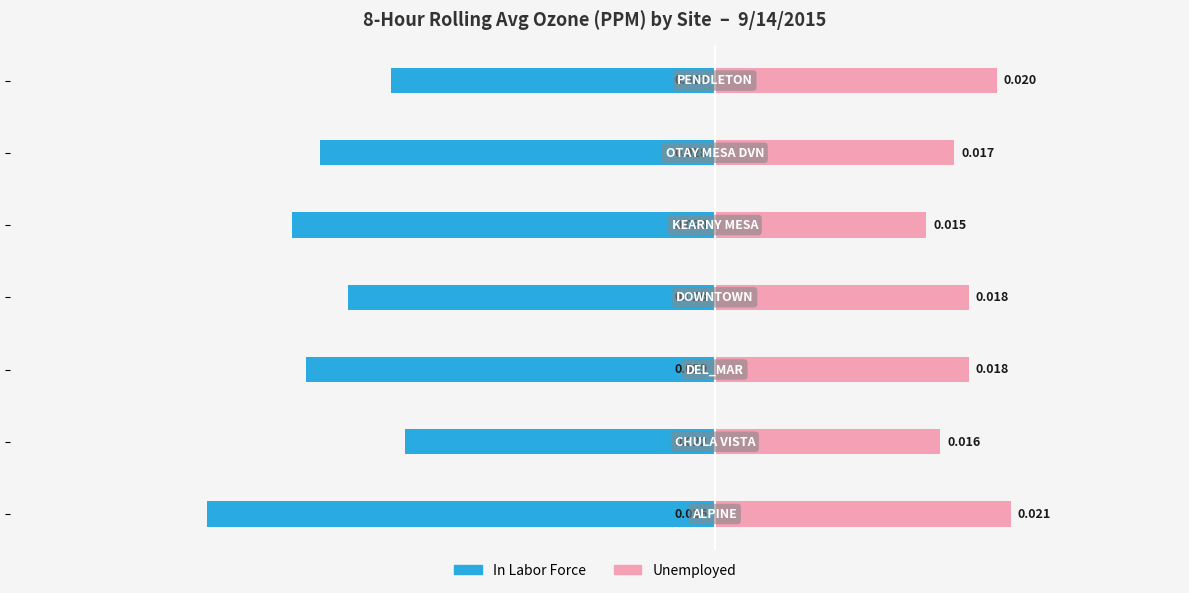

Between −0.05 and 0.01, which series saw the biggest shift?

In Labor Force